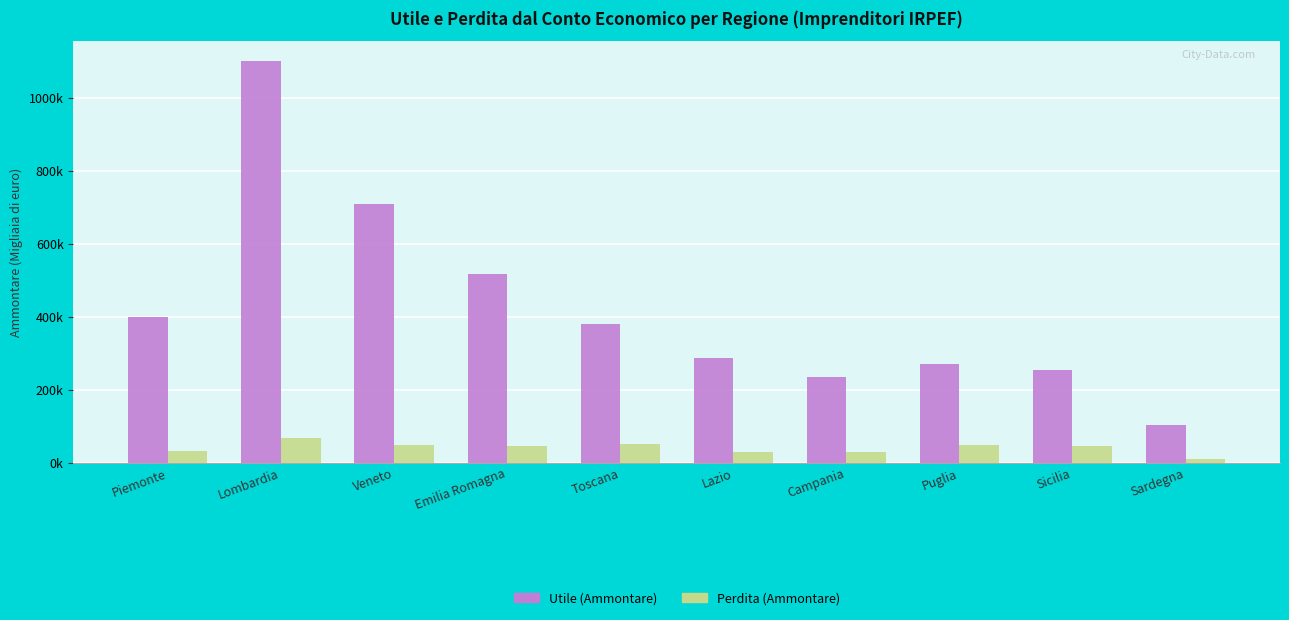

What is the label of the 1st bar from the right?

Sardegna